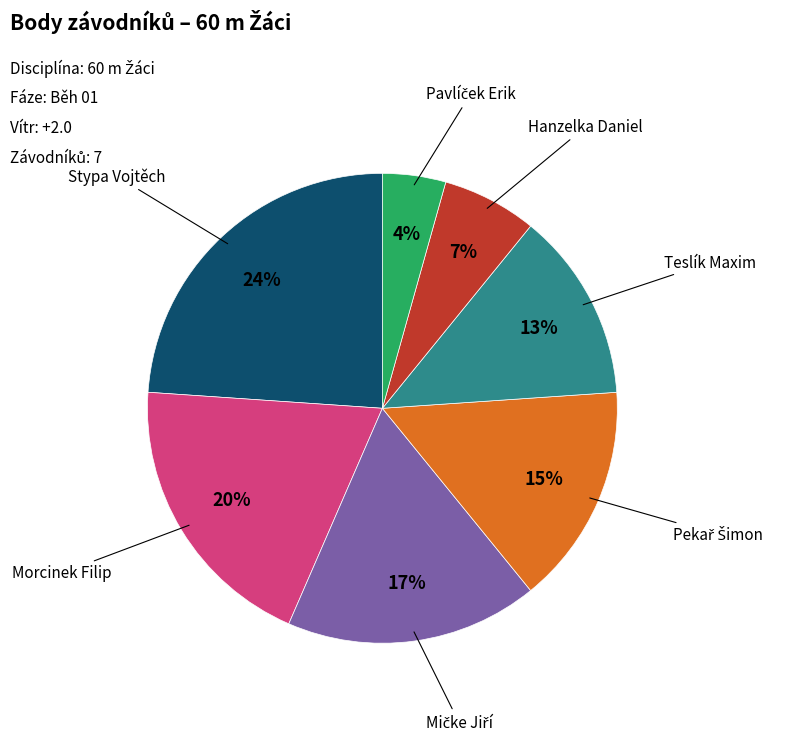

Combined, do Hanzelka Daniel and Morcinek Filip account for over 50%?

No